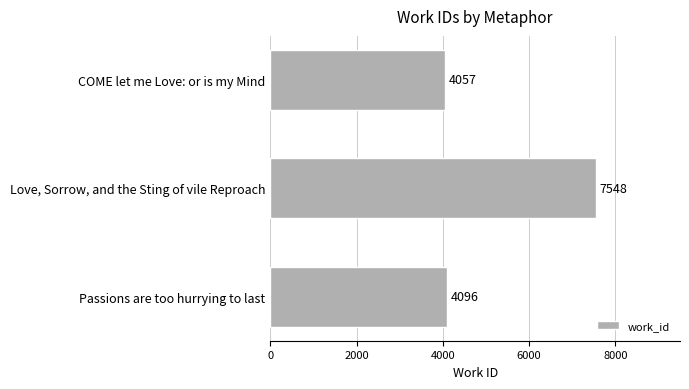

True or false: the data shows 4057 at COME let me Love: or is my Mind.

True